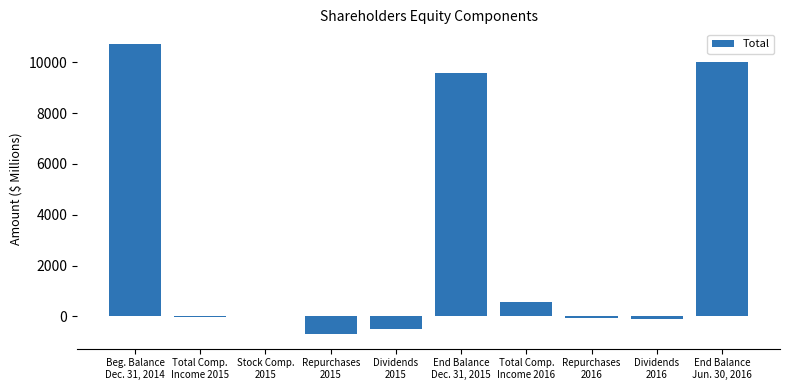

What is the maximum value shown in the chart?

10720.6